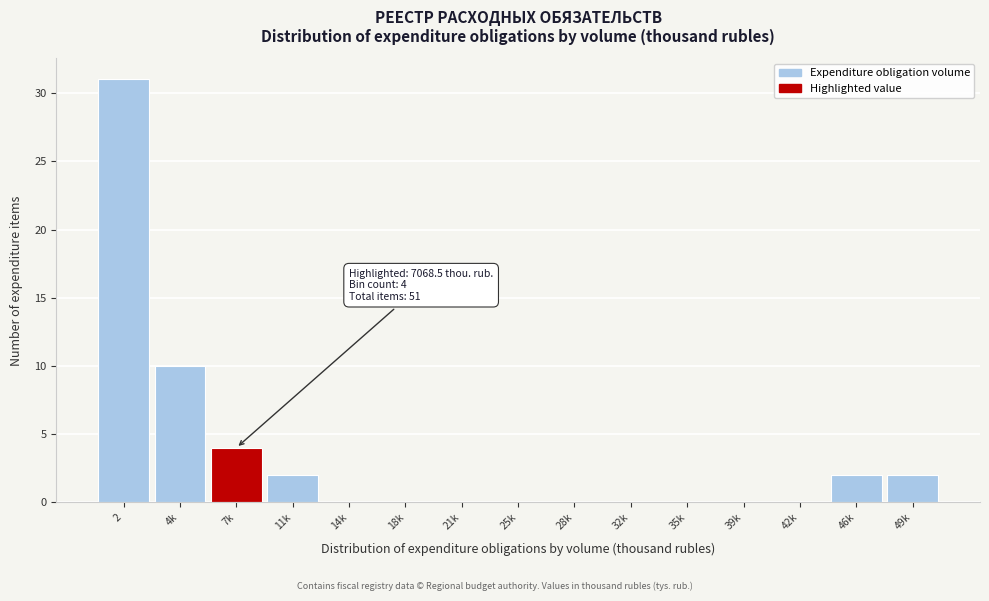

Reading left to right, transcribe all the data shown in this chart.

2=31	4k=10	7k=4	11k=2	14k=0	18k=0	21k=0	25k=0	28k=0	32k=0	35k=0	39k=0	42k=0	46k=2	49k=2